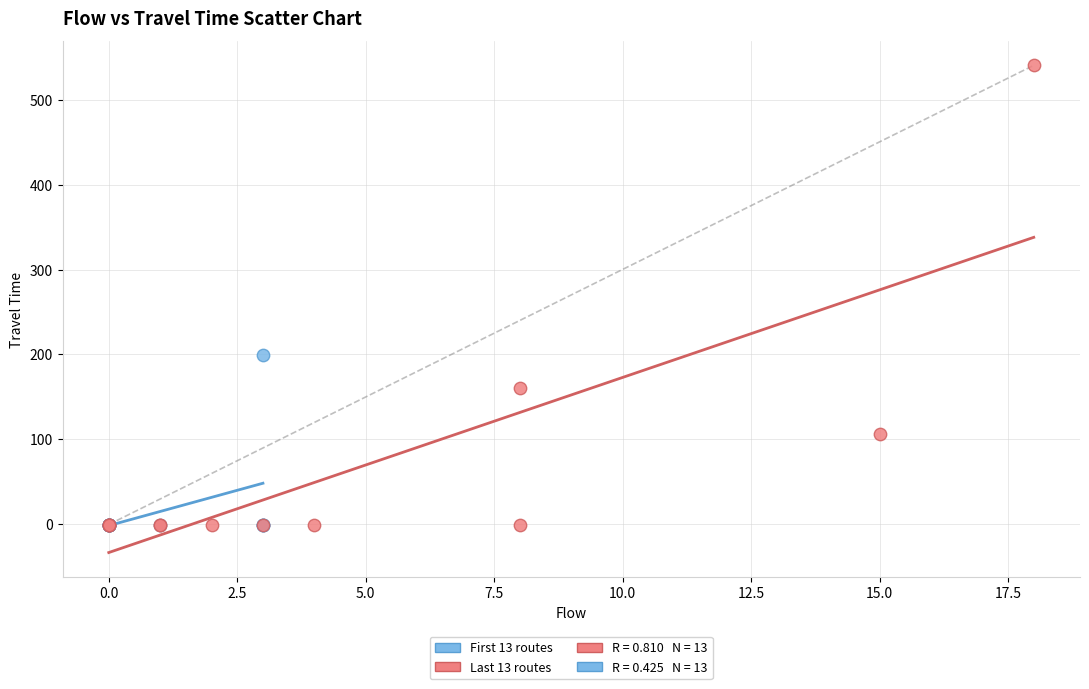

Which series has the widest spread of Y values?

Last 13 routes